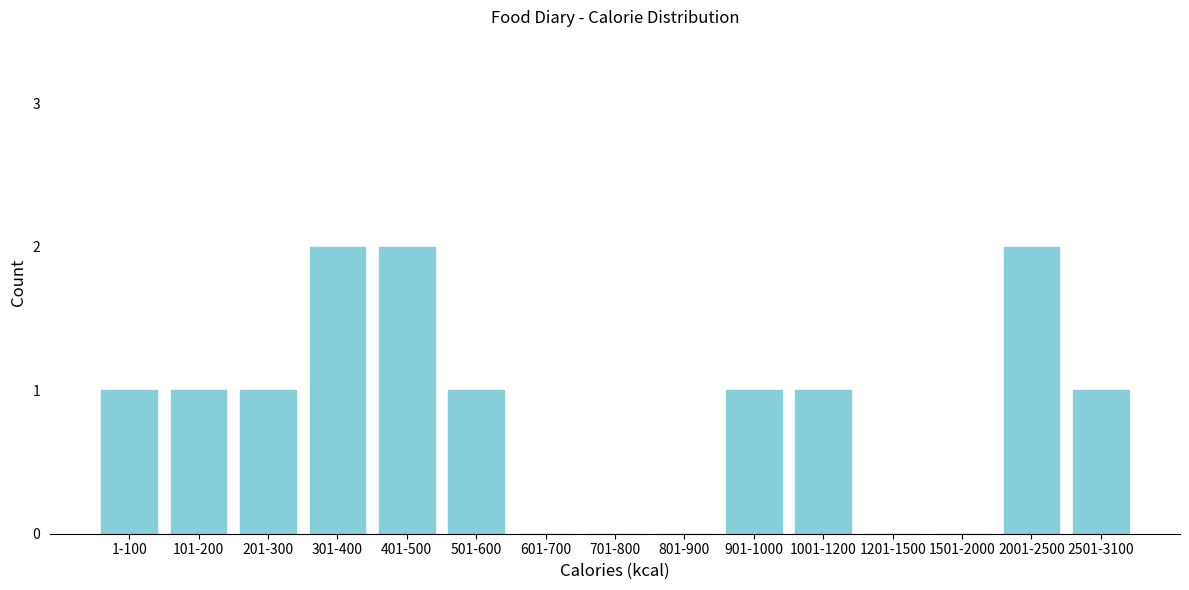

Reading left to right, what are all the values shown in this chart?

1-100=1	101-200=1	201-300=1	301-400=2	401-500=2	501-600=1	601-700=0	701-800=0	801-900=0	901-1000=1	1001-1200=1	1201-1500=0	1501-2000=0	2001-2500=2	2501-3100=1